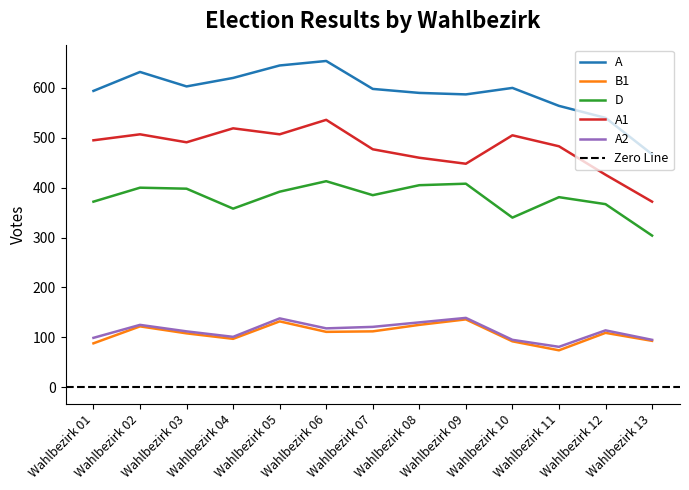

List the labels in order of A value, largest first.

Wahlbezirk 06, Wahlbezirk 05, Wahlbezirk 02, Wahlbezirk 04, Wahlbezirk 03, Wahlbezirk 10, Wahlbezirk 07, Wahlbezirk 01, Wahlbezirk 08, Wahlbezirk 09, Wahlbezirk 11, Wahlbezirk 12, Wahlbezirk 13